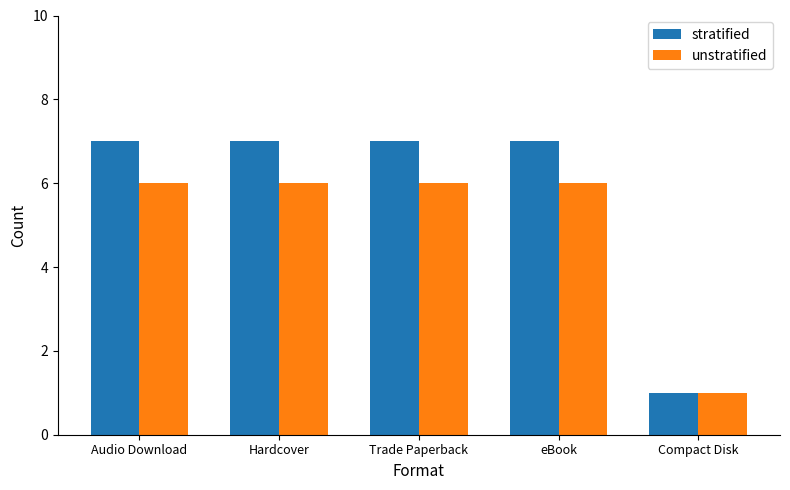

What is the sum of the unstratified values at Audio Download and Hardcover?

12